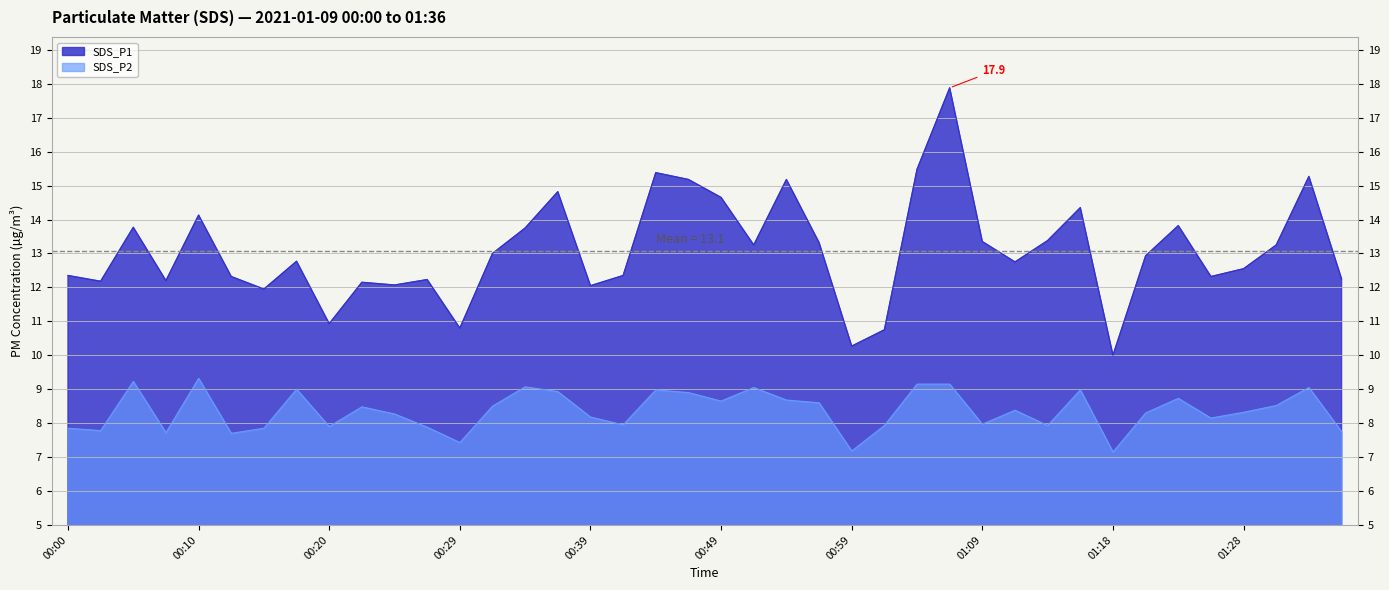

What is the label of the 34th point from the right?

00:15